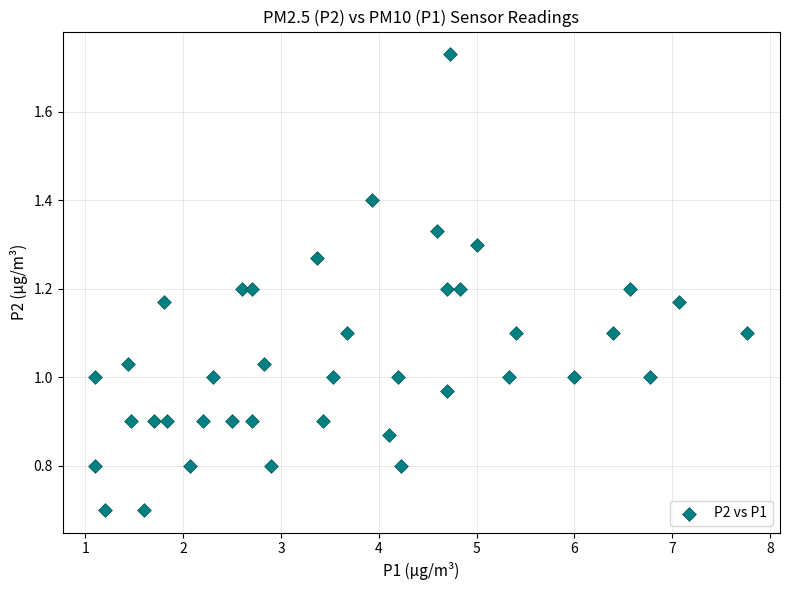

What is the range of X values (max minus min)?

6.7